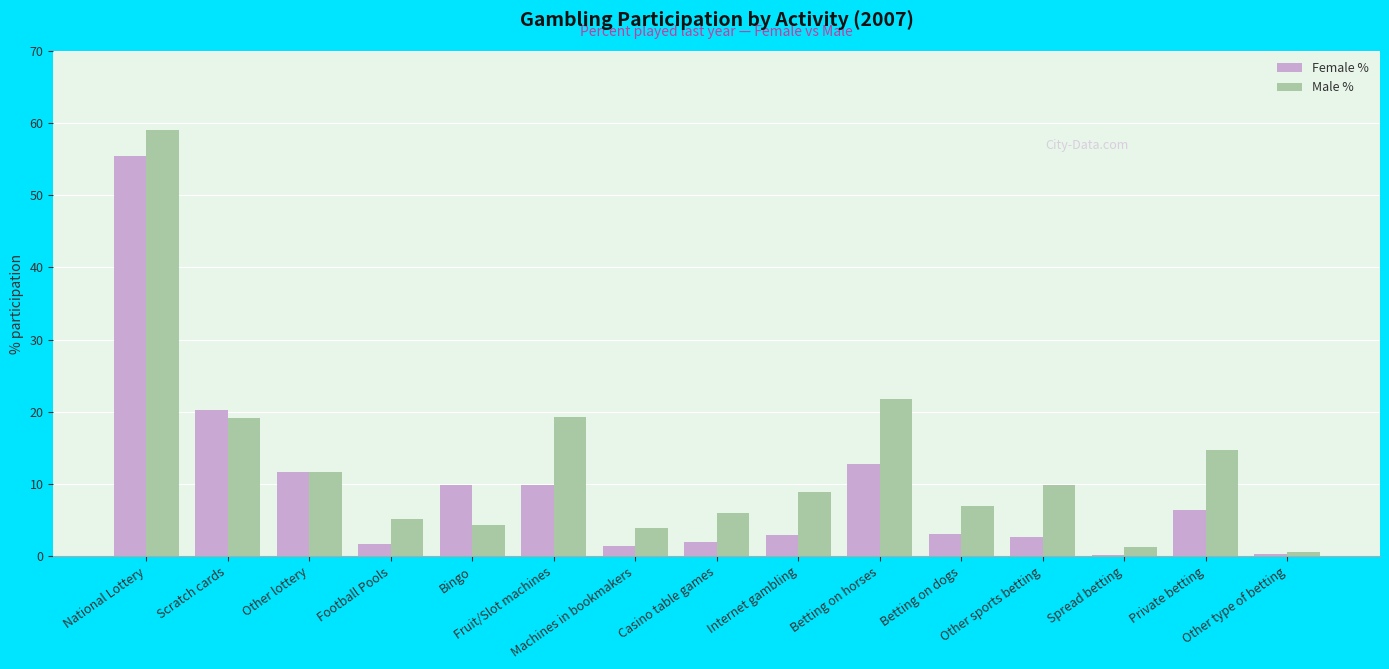

Which series has the largest total across all categories?

Male %